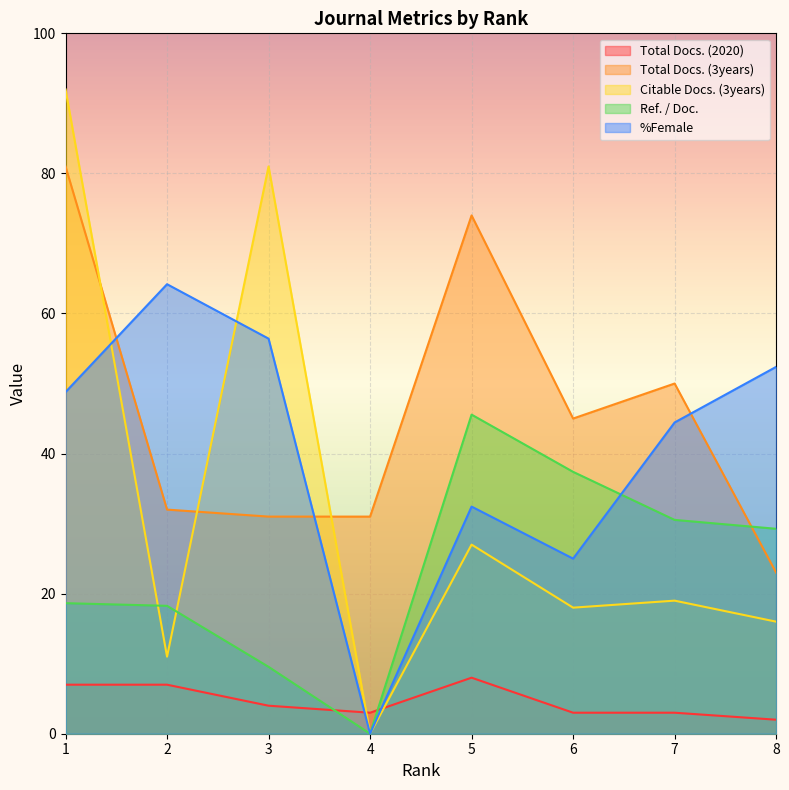

What is the total value across all series at 5?

187.0